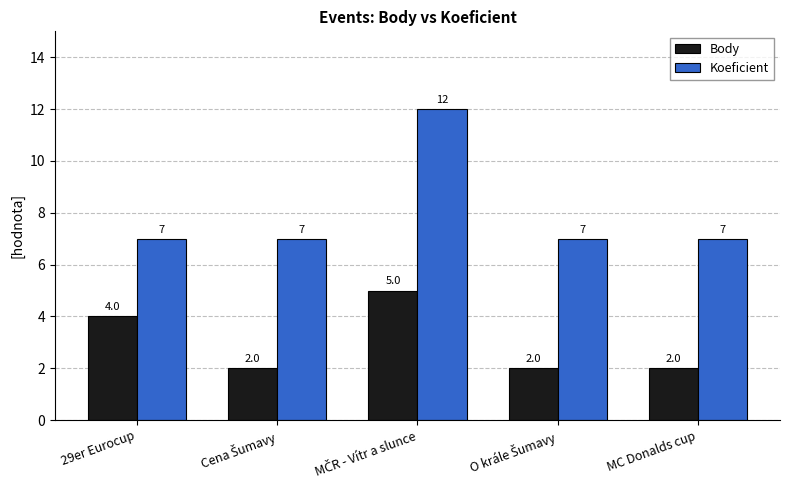

What is the highest value of the Body series?

5